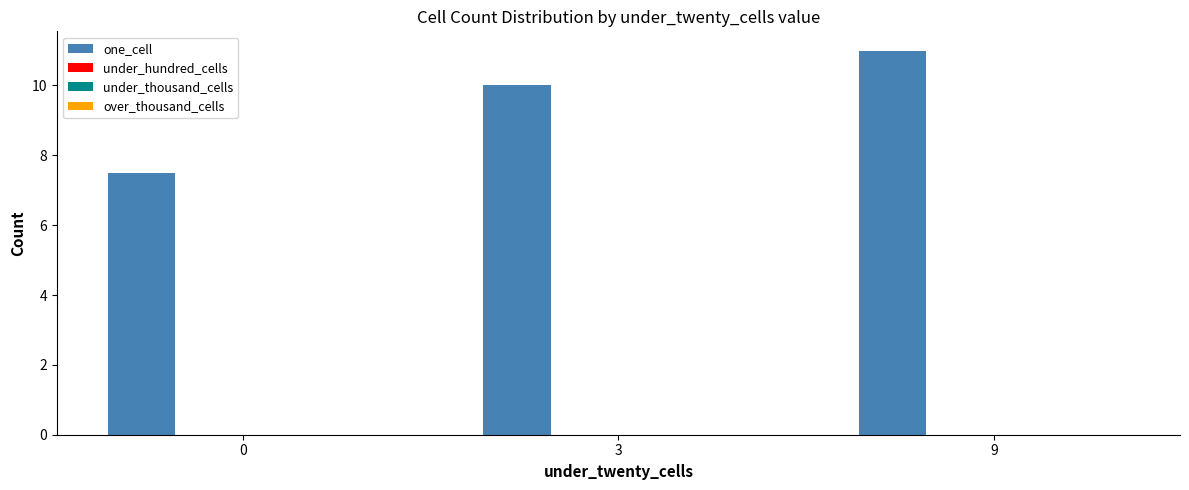

What is the sum of all values?

28.5